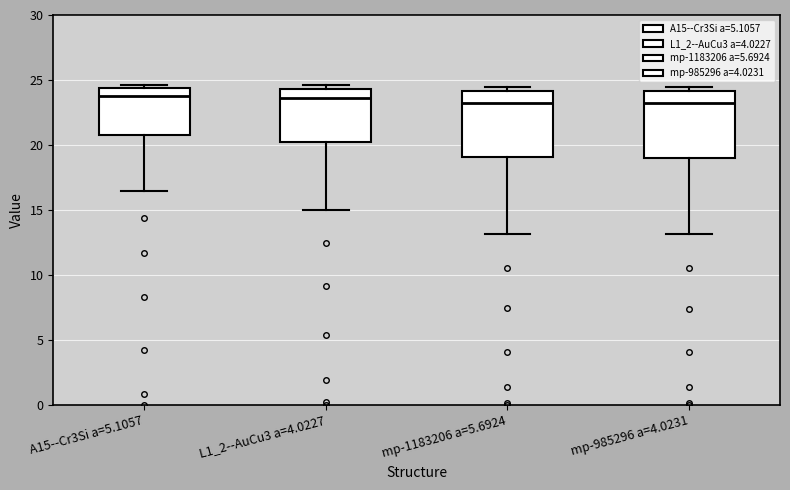

Reading left to right, read every box against the y-axis: the position of its median line, the range the box covers, and the ends of its whiskers. The values are not printed on the chart, so give them approximately, as read against the axis.

A15--Cr3Si a=5.1057: median 23.5, box 21.0 to 24.5, whiskers 16.5 to 24.5 (just above the box's upper edge)
L1_2--AuCu3 a=4.0227: median 23.5, box 20.0 to 24.5, whiskers 15.0 to 24.5 (just above the box's upper edge)
mp-1183206 a=5.6924: median 23.0, box 19.0 to 24.0, whiskers 13.0 to 24.5
mp-985296 a=4.0231: median 23.0, box 19.0 to 24.0, whiskers 13.0 to 24.5